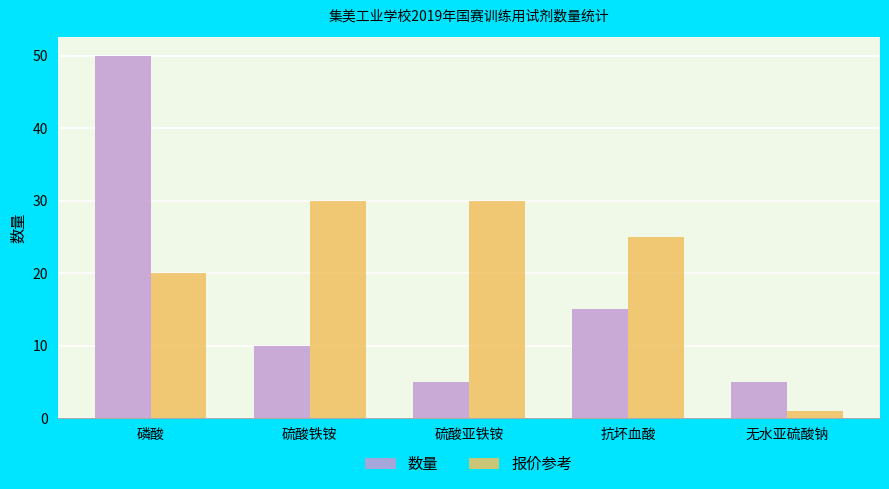

What is the difference between the maximum and second lowest values in the 报价参考 series?

10